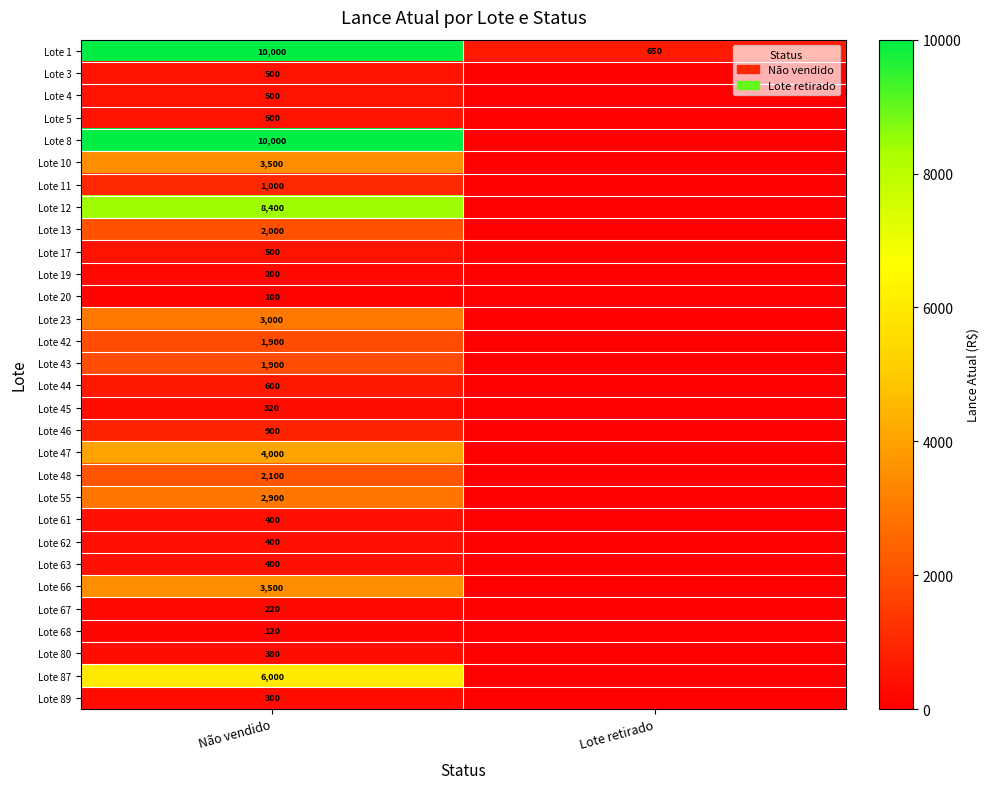

The value of Lote 68 at Não vendido is 120. True or false?

True